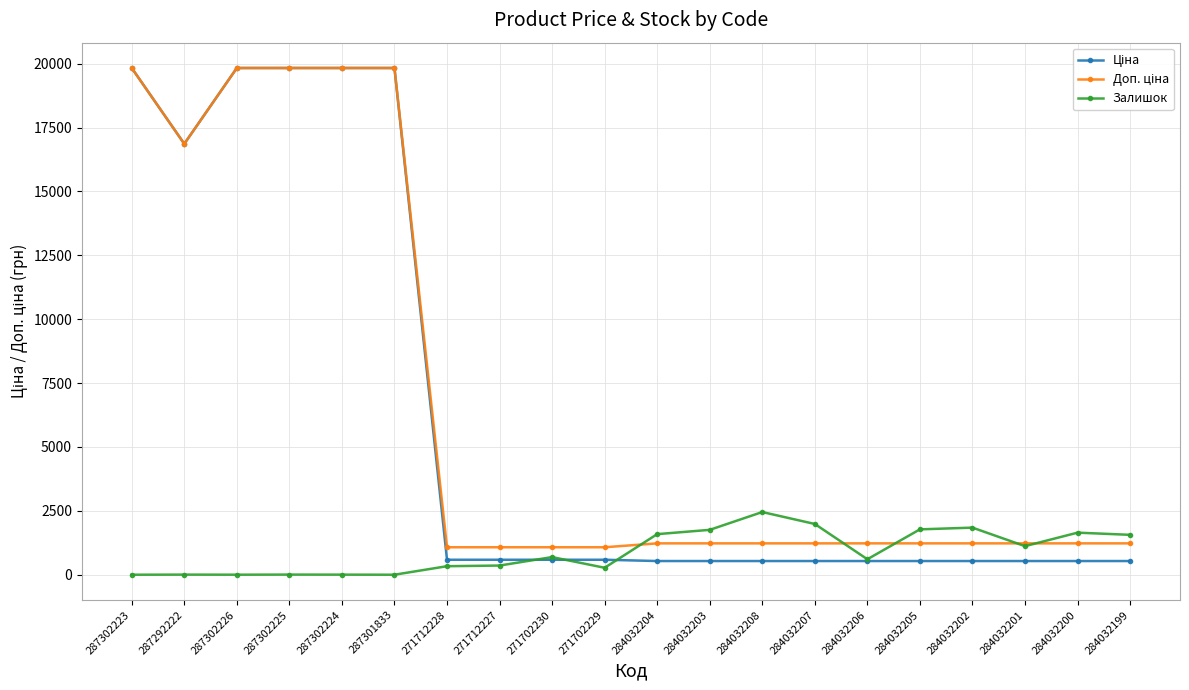

What is the highest value of the Залишок series?

2453.0